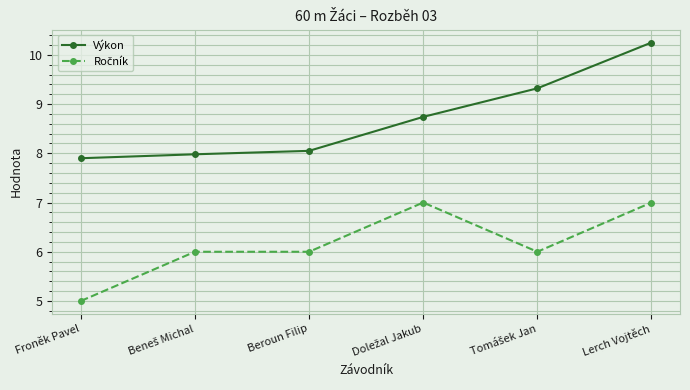

Which series has the widest spread of values?

Výkon